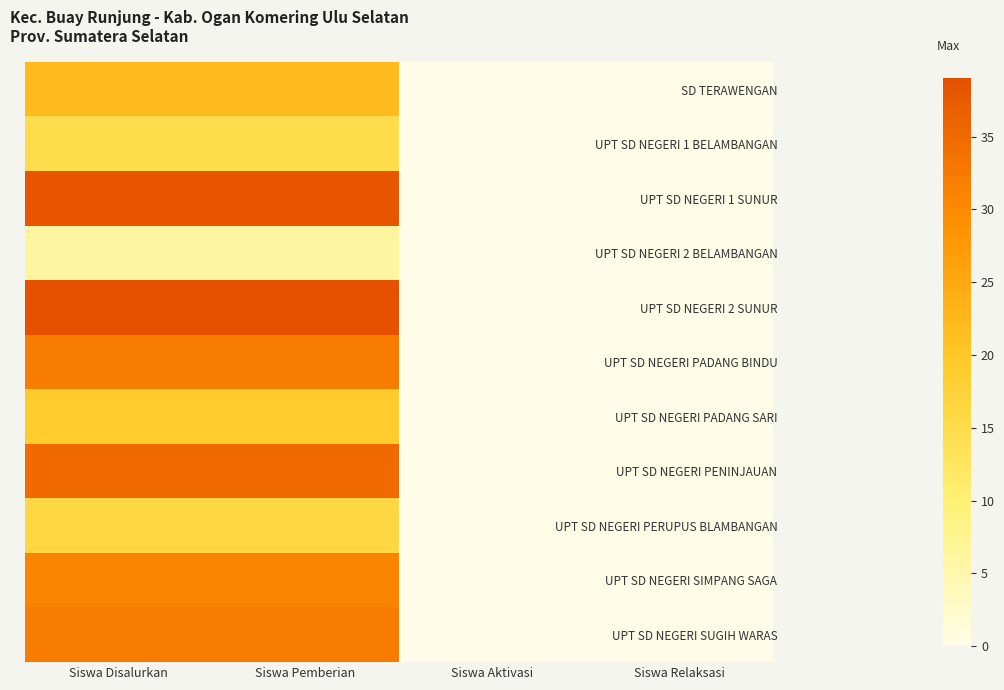

What is the spread (max minus min) of values at Siswa Disalurkan?

33